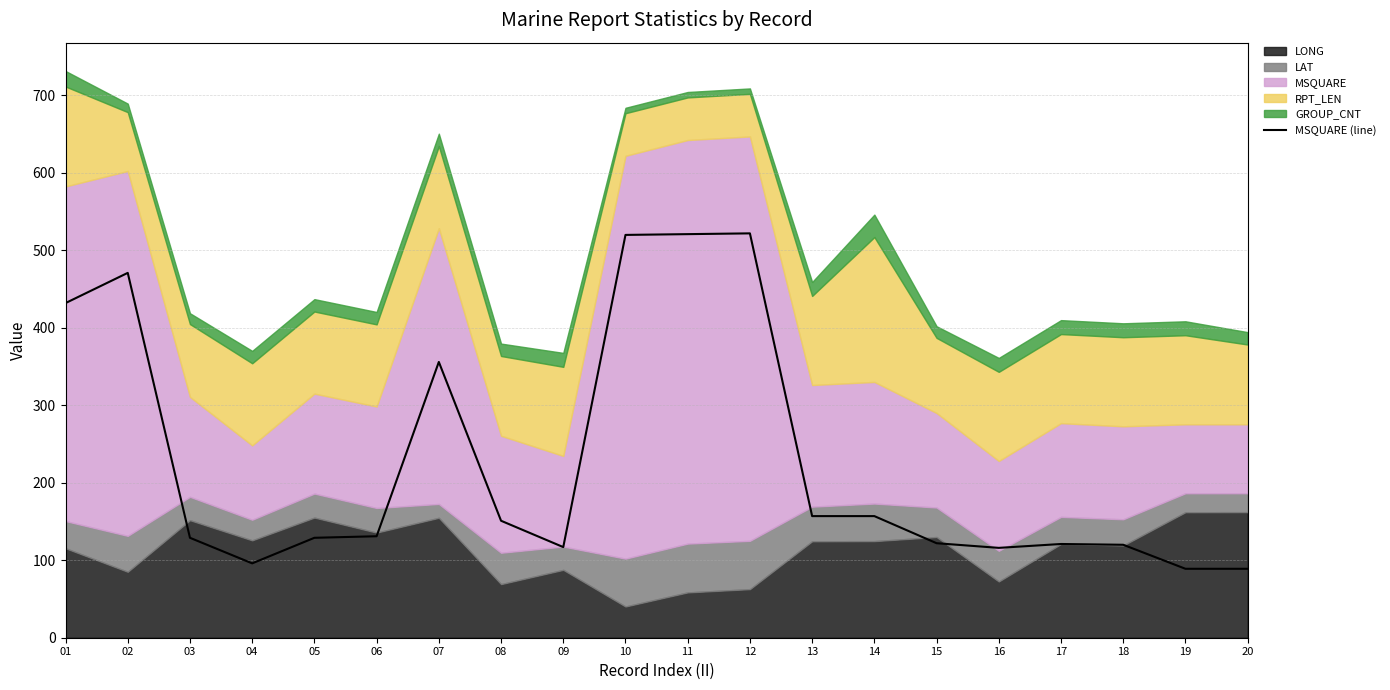

What is the sum of the values at 04 and 06?

227